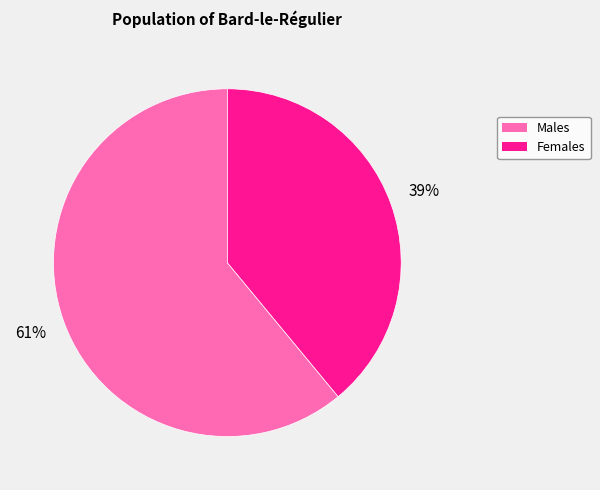

Is there any slice that represents more than half of the pie?

Yes